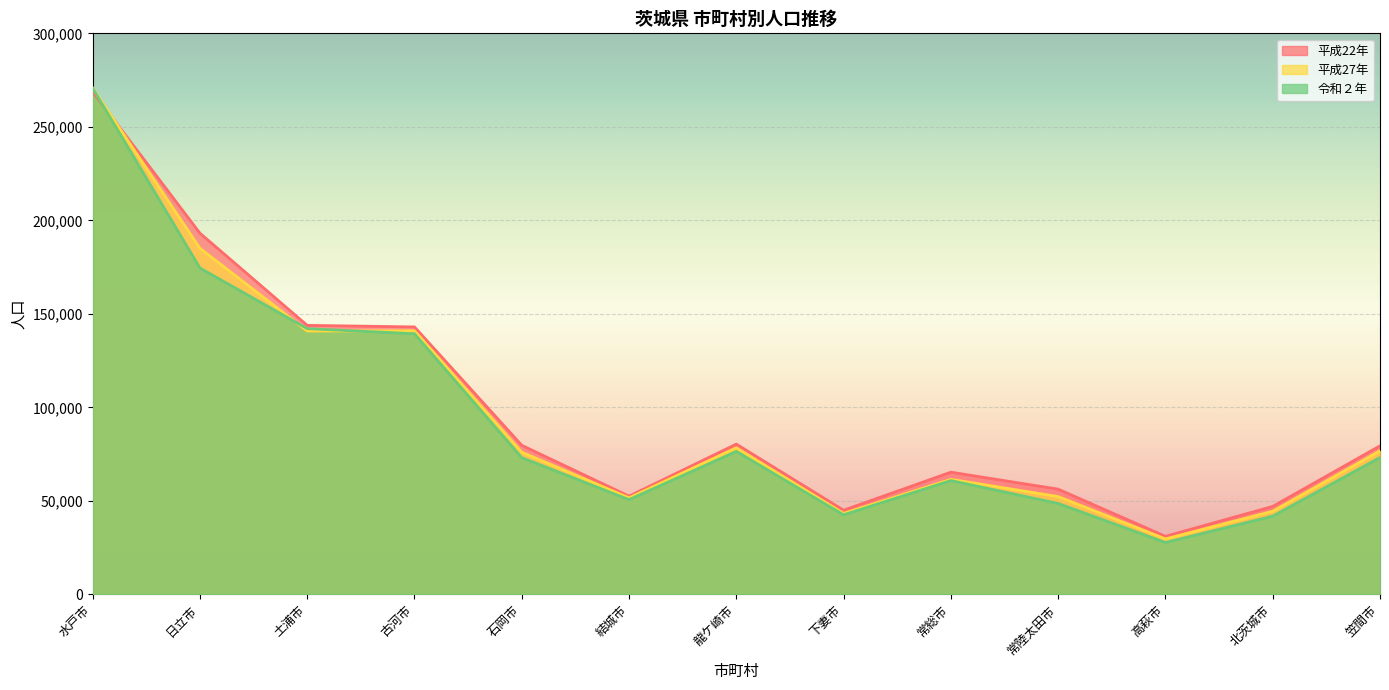

What is the difference between the highest and lowest values at 北茨城市?

5225